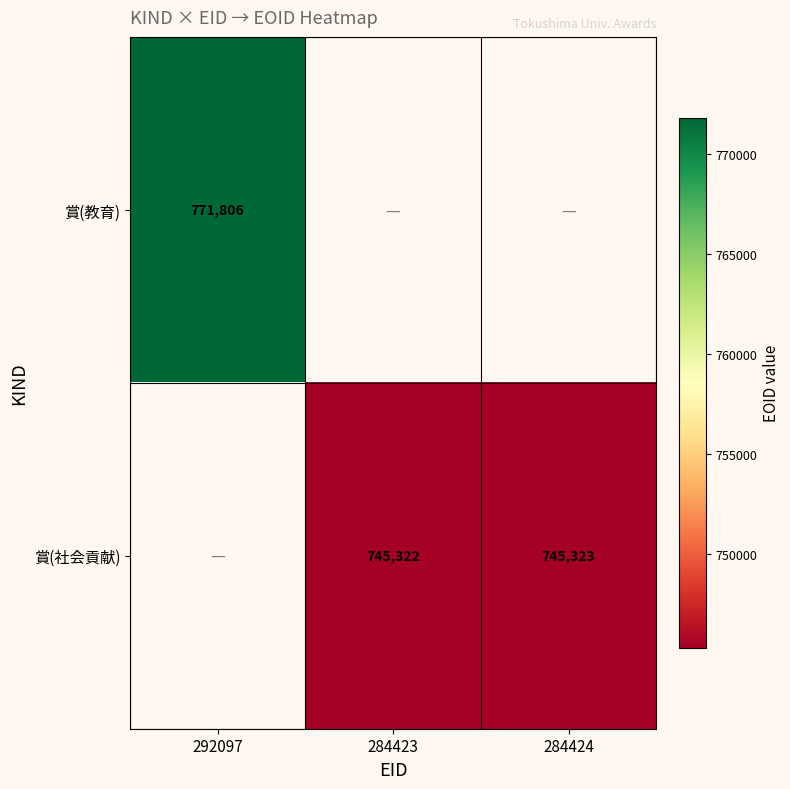

The value of 賞(教育) at 292097 is 771806. True or false?

True